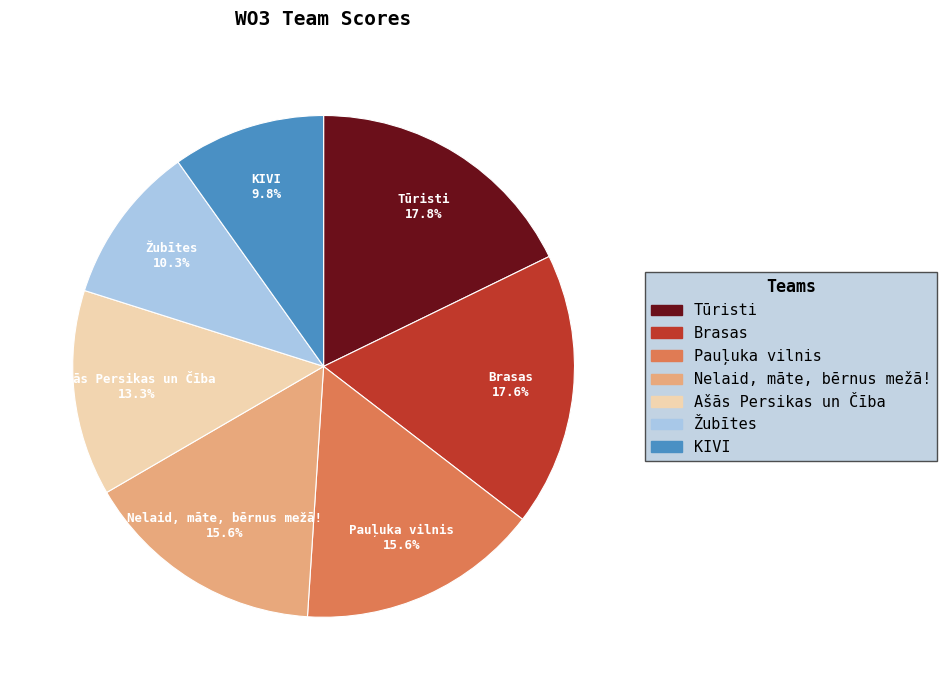

Do Brasas and Pauļuka vilnis together represent more than half of the pie?

No